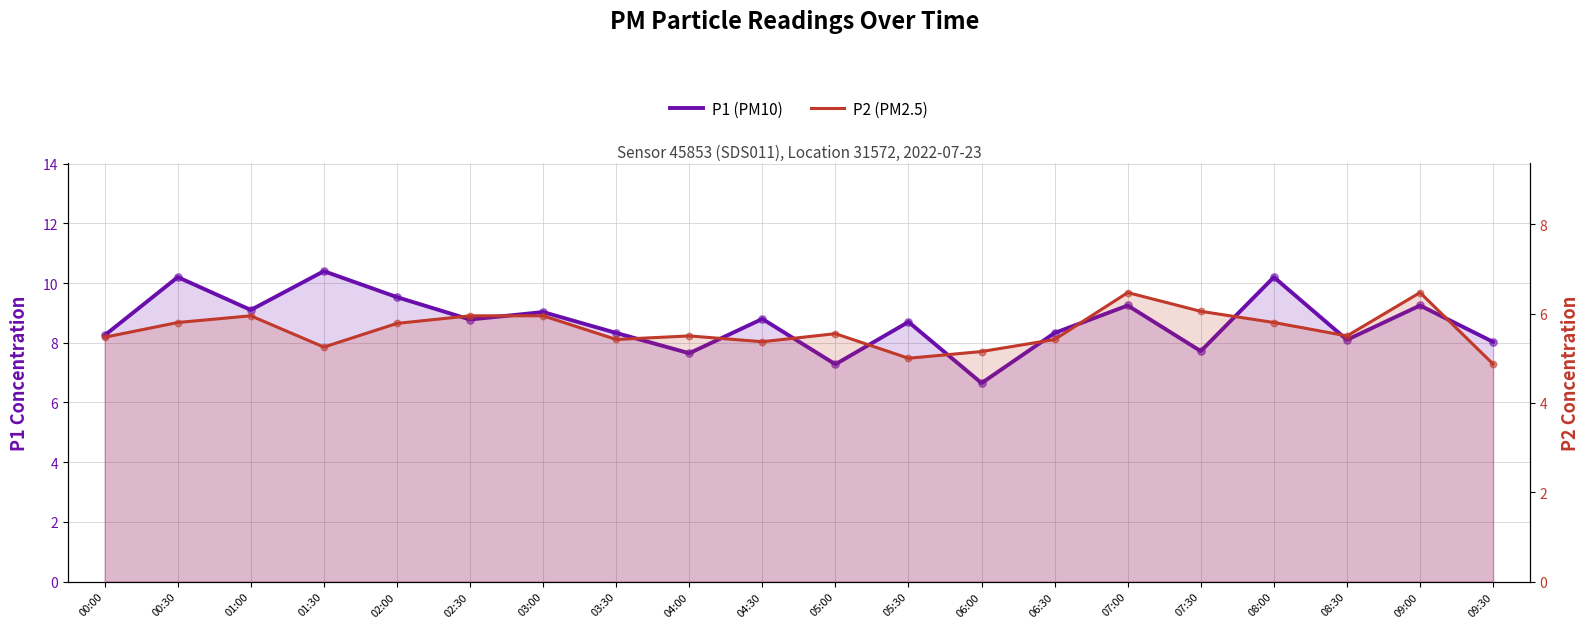

What is the total value across all series at 07:30?

13.8